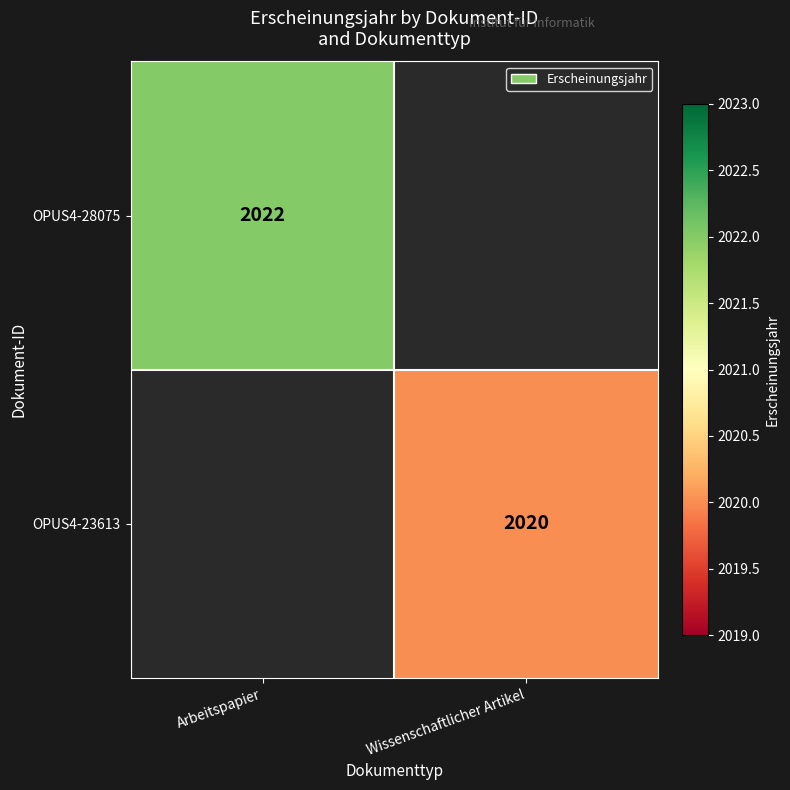

How many categories are shown in the chart?

2